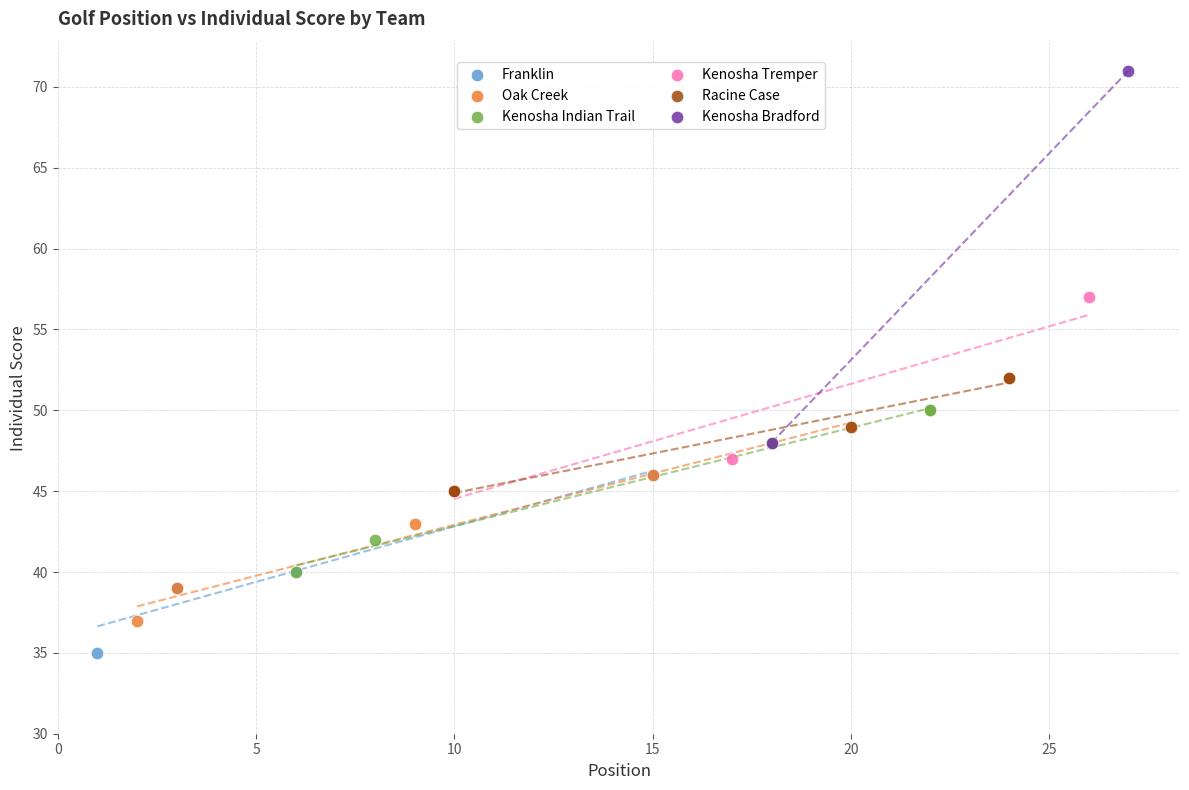

What are all the series names shown in the legend?

Franklin, Oak Creek, Kenosha Indian Trail, Kenosha Tremper, Racine Case, Kenosha Bradford